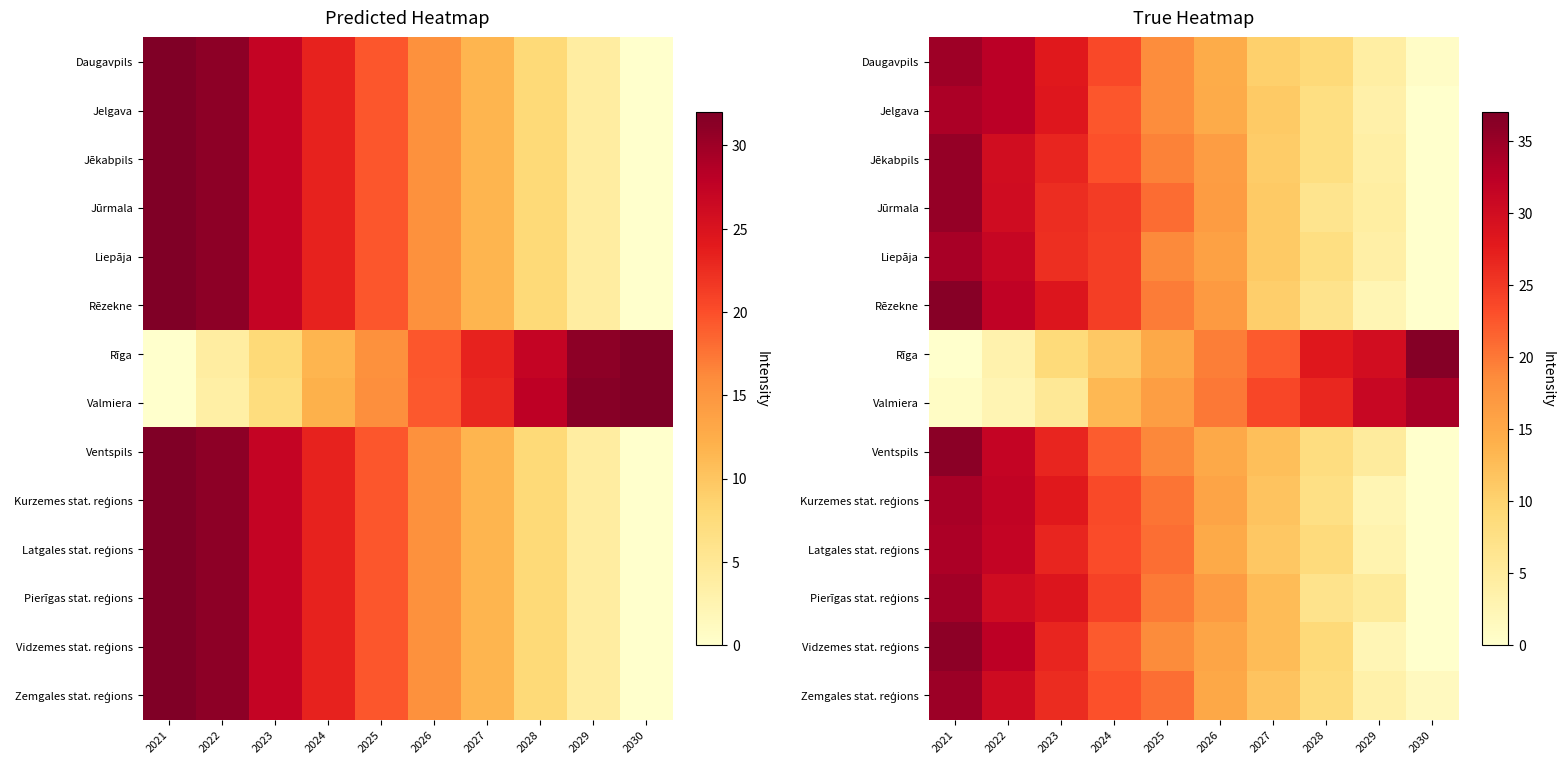

Rank the series by their maximum value, from highest to lowest.

Rīga, Rēzekne, Ventspils, Vidzemes stat. reģions, Jēkabpils, Jūrmala, Zemgales stat. reģions, Daugavpils, Pierīgas stat. reģions, Liepāja, Kurzemes stat. reģions, Valmiera, Latgales stat. reģions, Jelgava